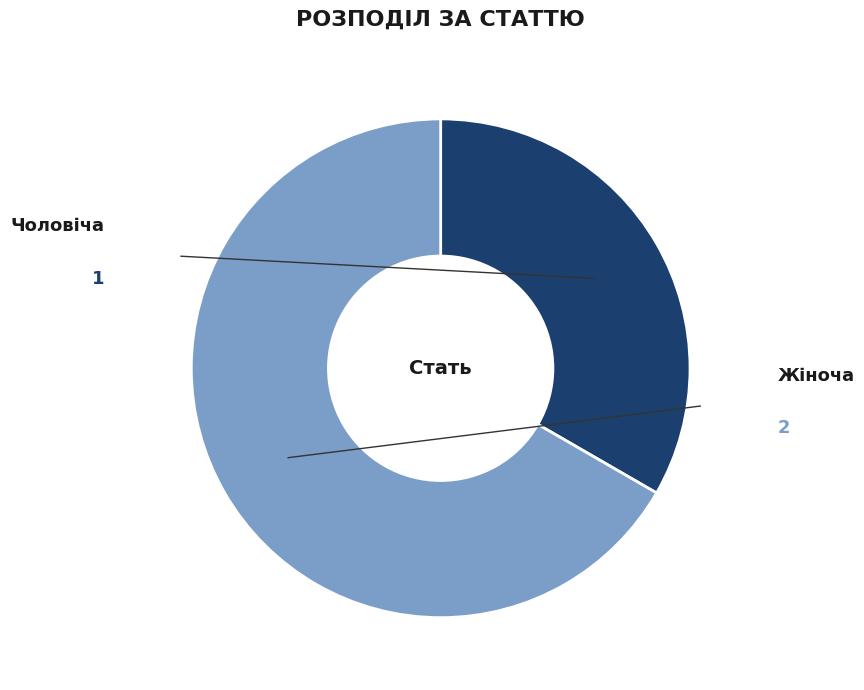

Which slice represents more than half of the pie?

Жіноча